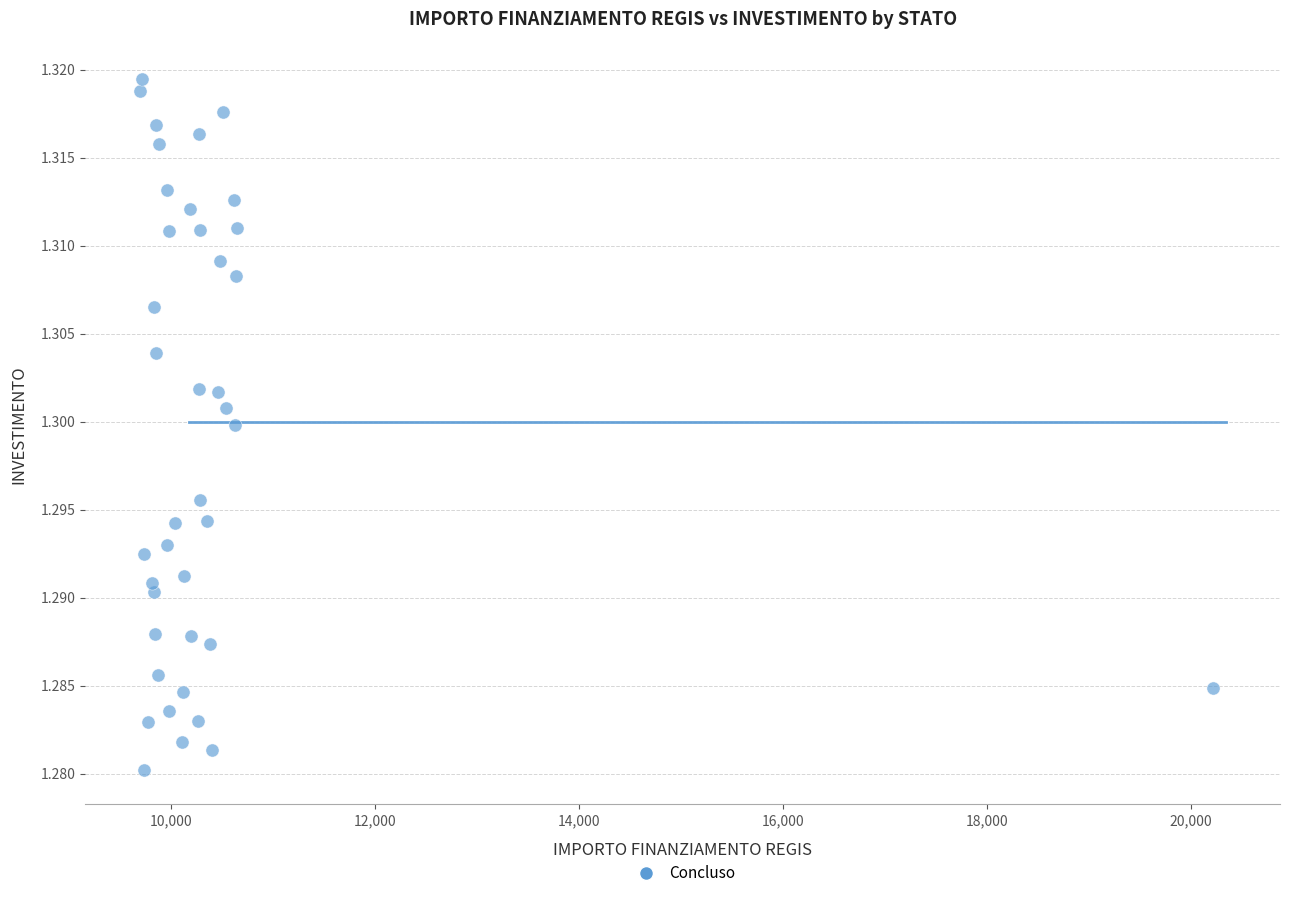

What is the range of X values (max minus min)?

10526.0